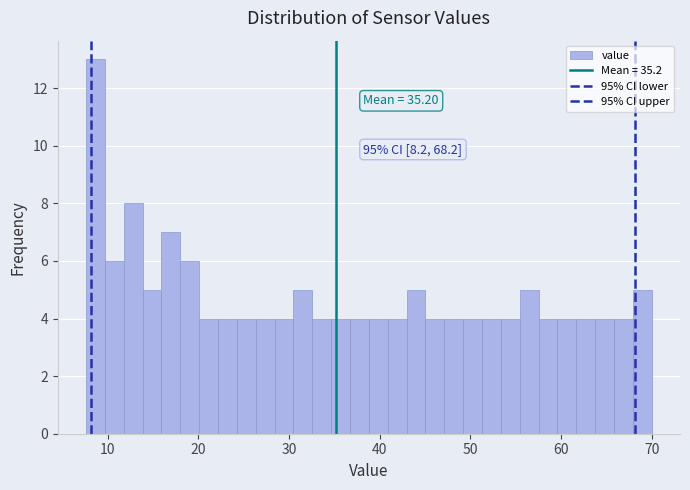

Around what value on the x-axis is the tallest bar? Give the approximate position of its centre, as read against the axis.

9